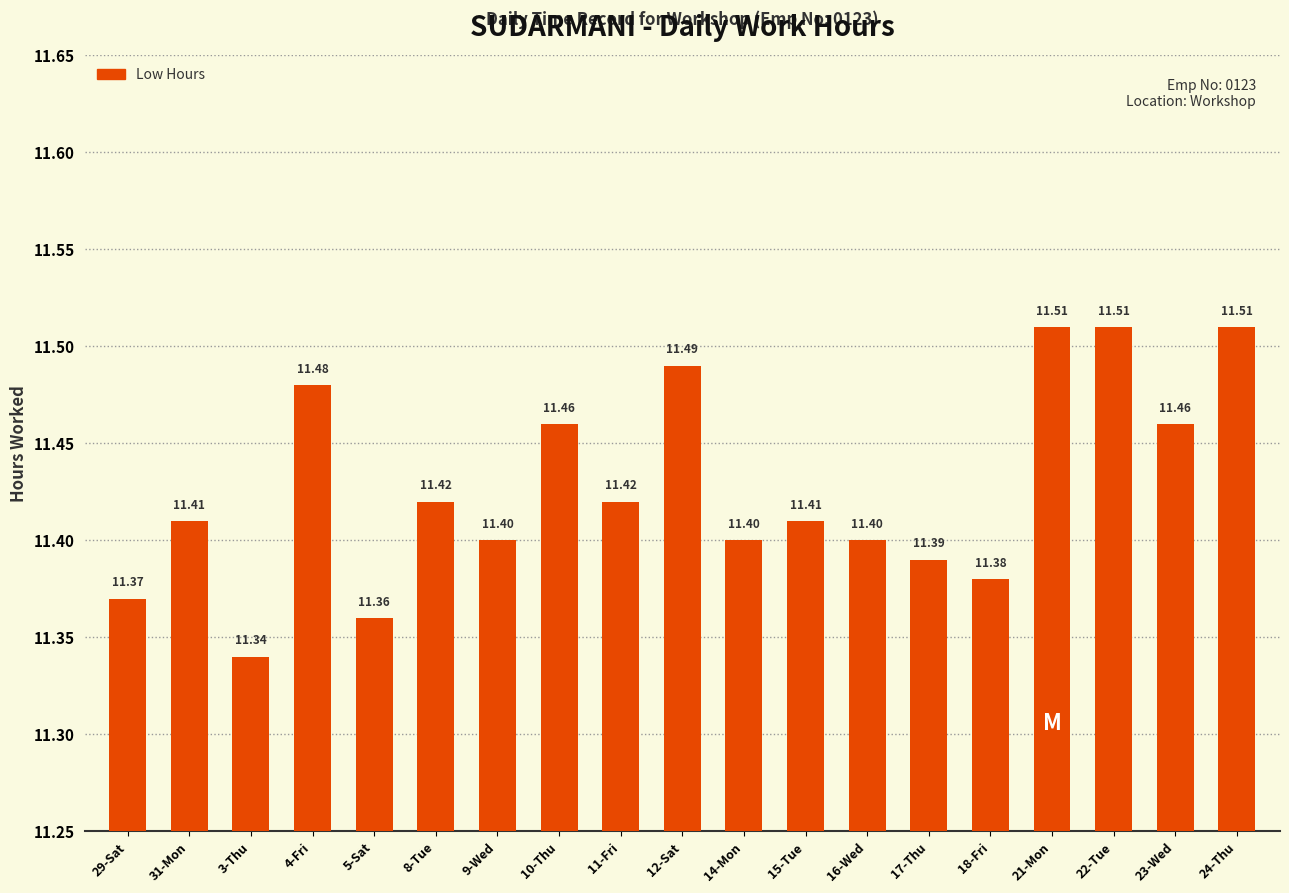

What is the ratio of the value at 4-Fri to the value at 12-Sat?

1.0